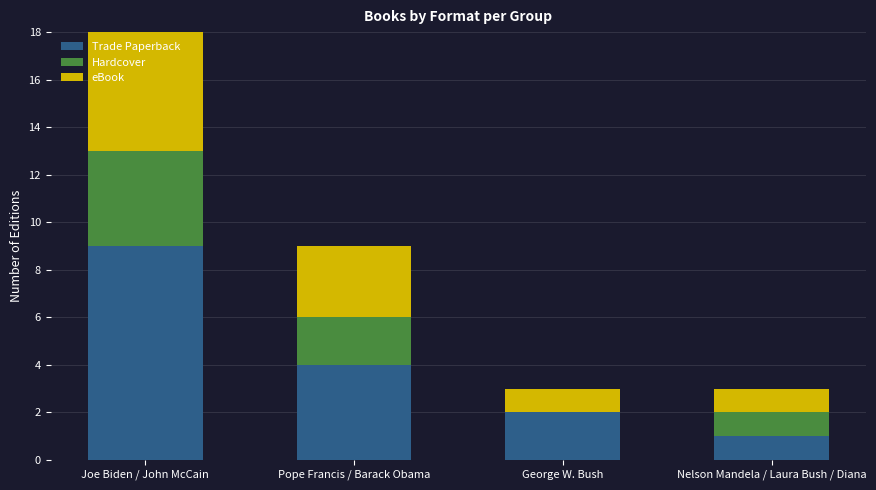

What is the maximum value for Trade Paperback?

9